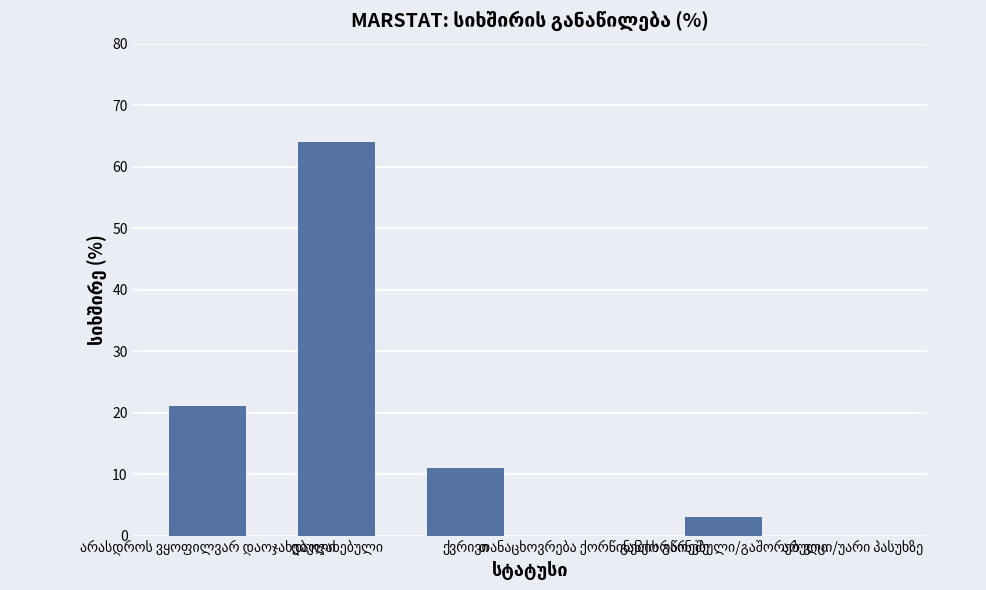

What is the maximum value shown in the chart?

64